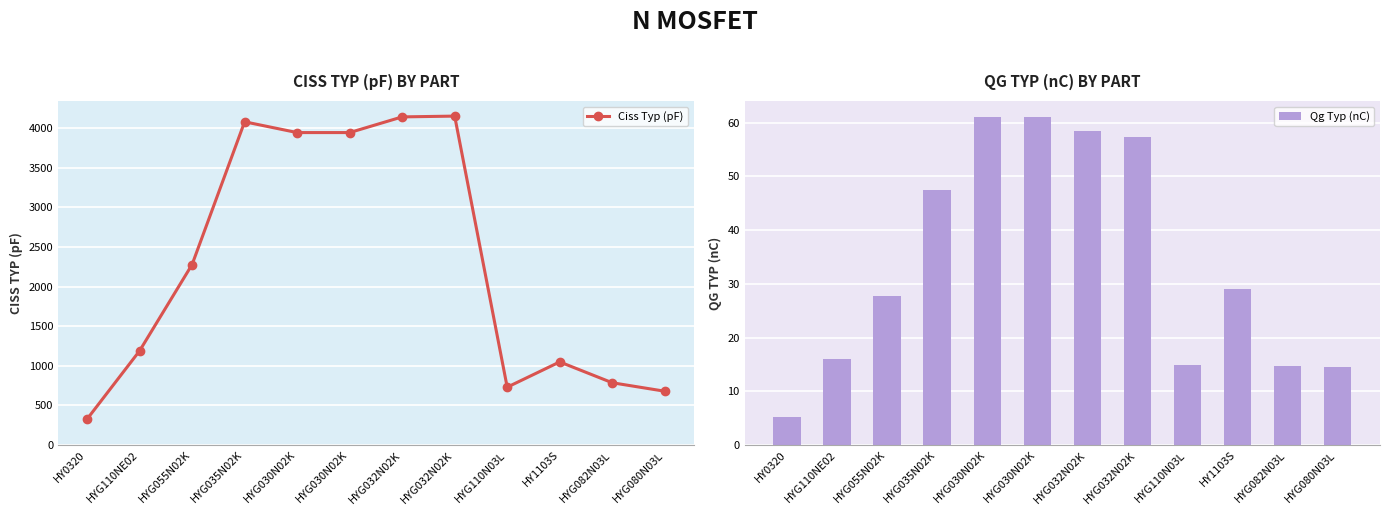

Is it true that Ciss Typ (pF) equals 3946.0 at HYG030N02K?

True